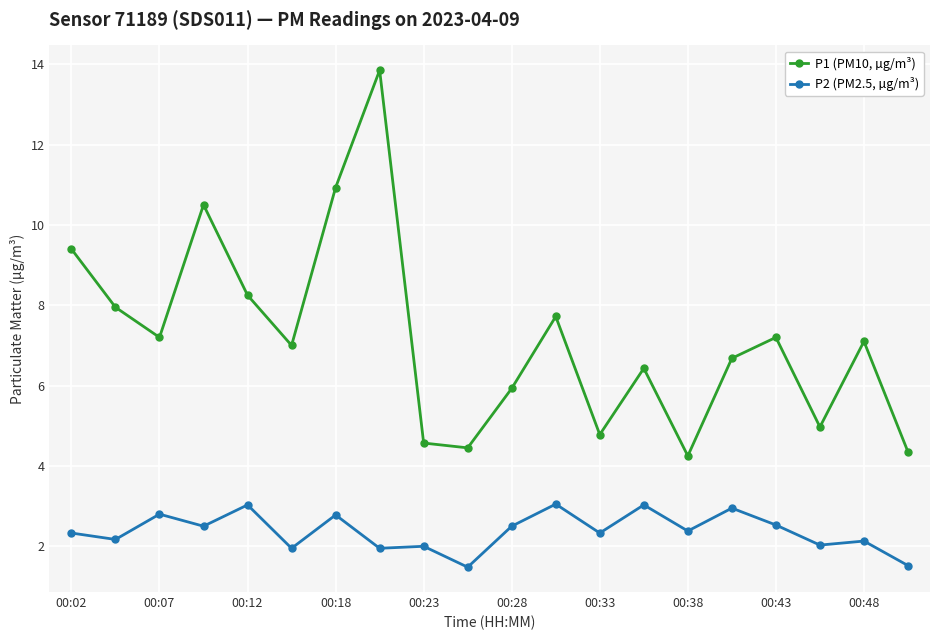

In P2 (PM2.5, µg/m³), how many points are higher than both neighbors (excluding endpoints)?

8